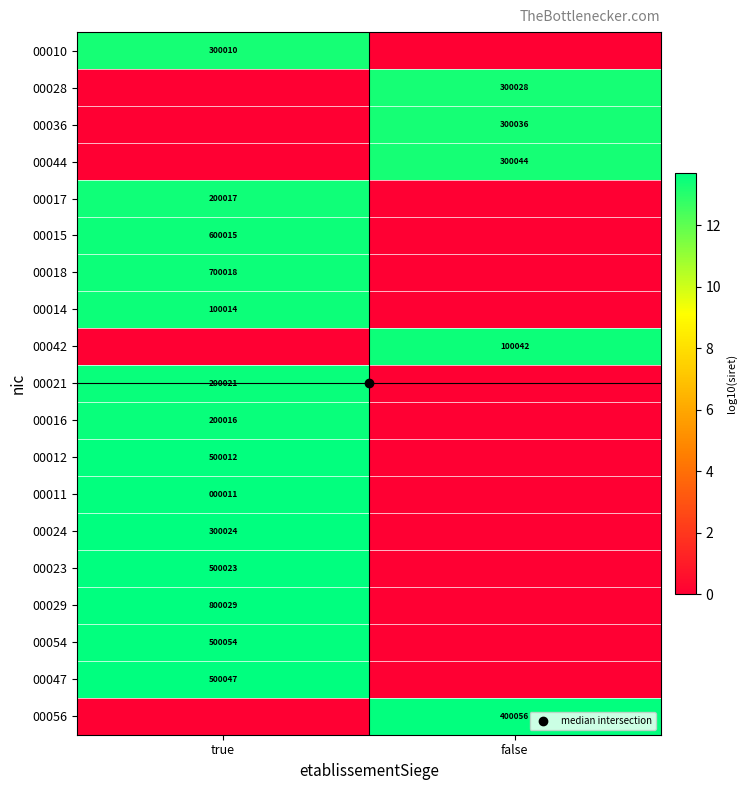

How many values in the 00015 series are below 13?

1